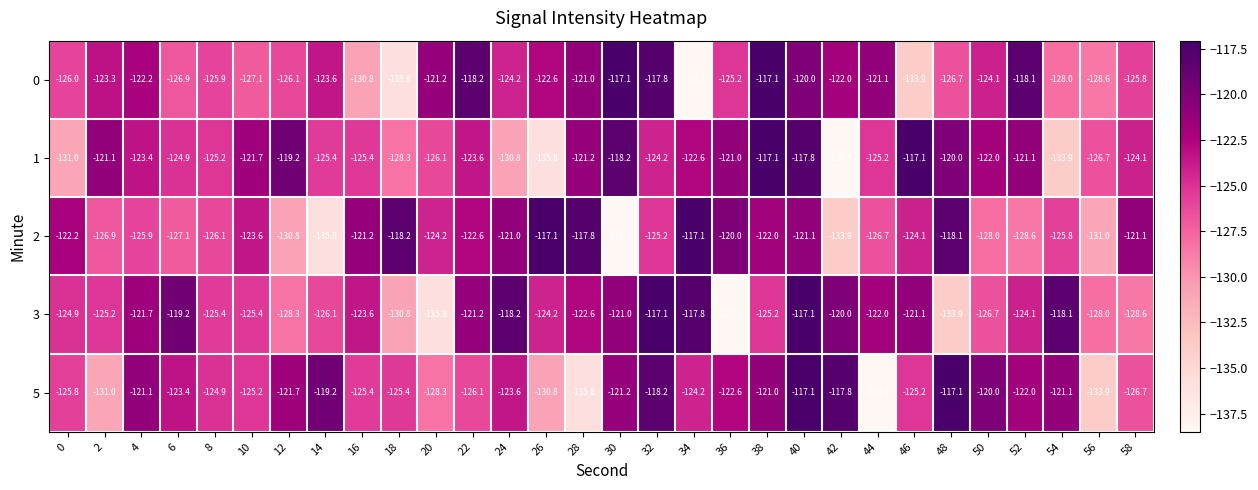

At which category is the sum across all series the highest?

40